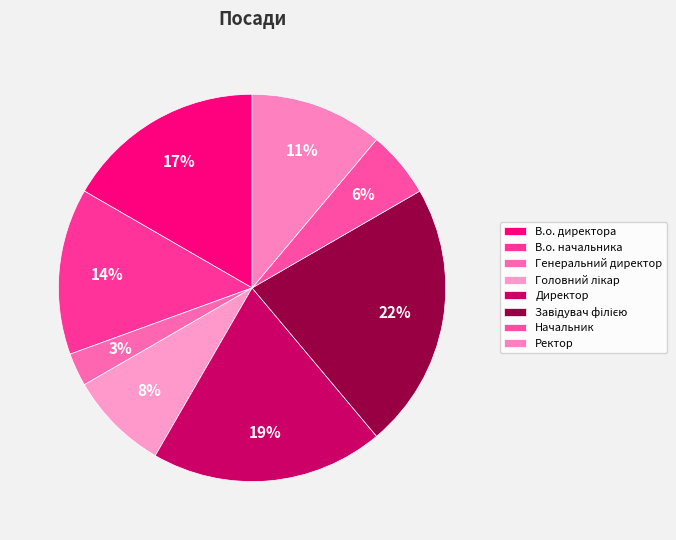

True or false: Головний лікар accounts for 1% of the total.

False